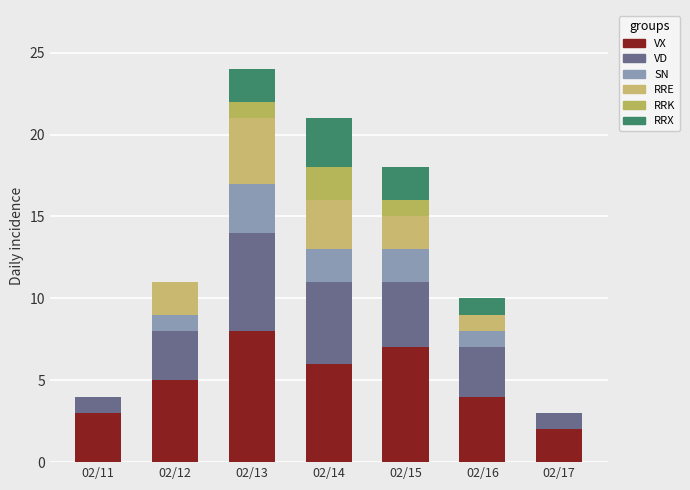

Are the bars grouped side by side (vs. stacked)?

No